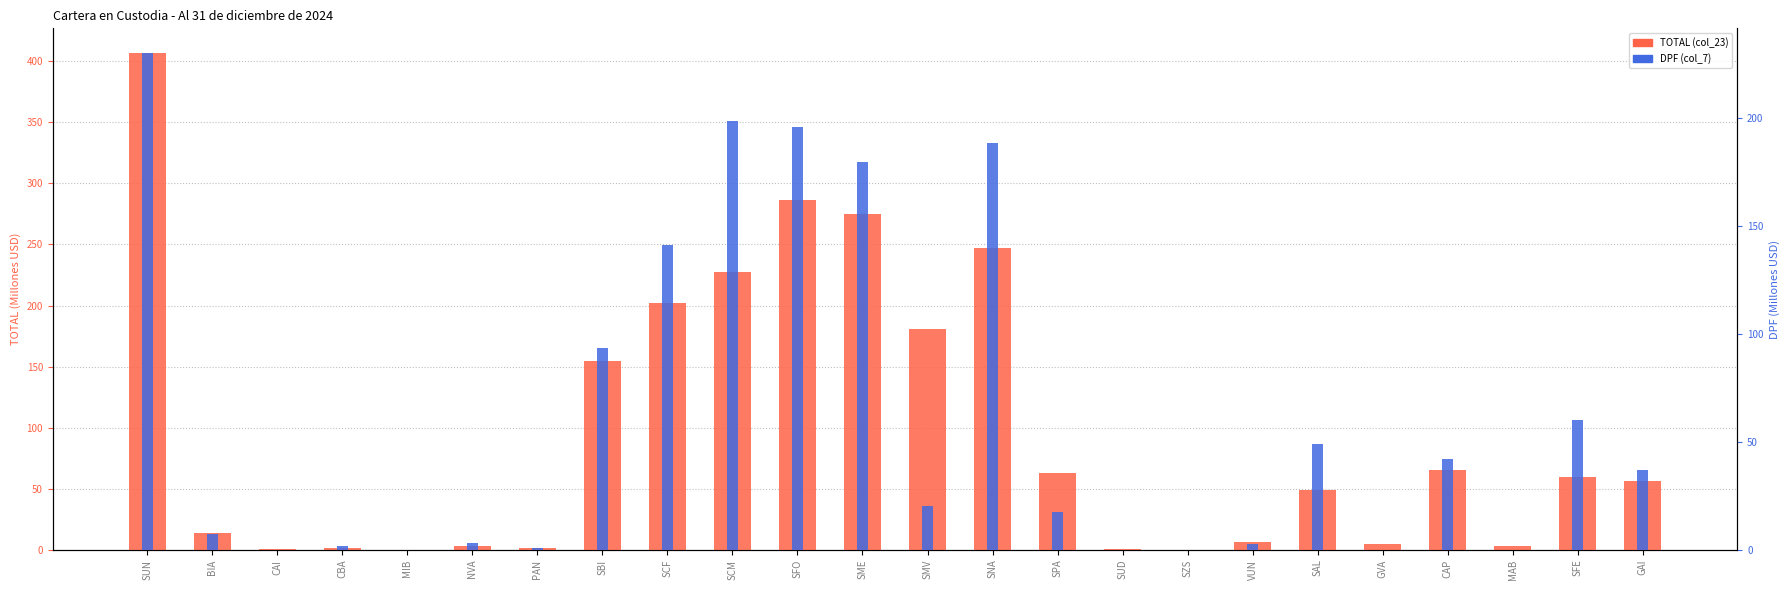

Does the chart contain any negative values?

No